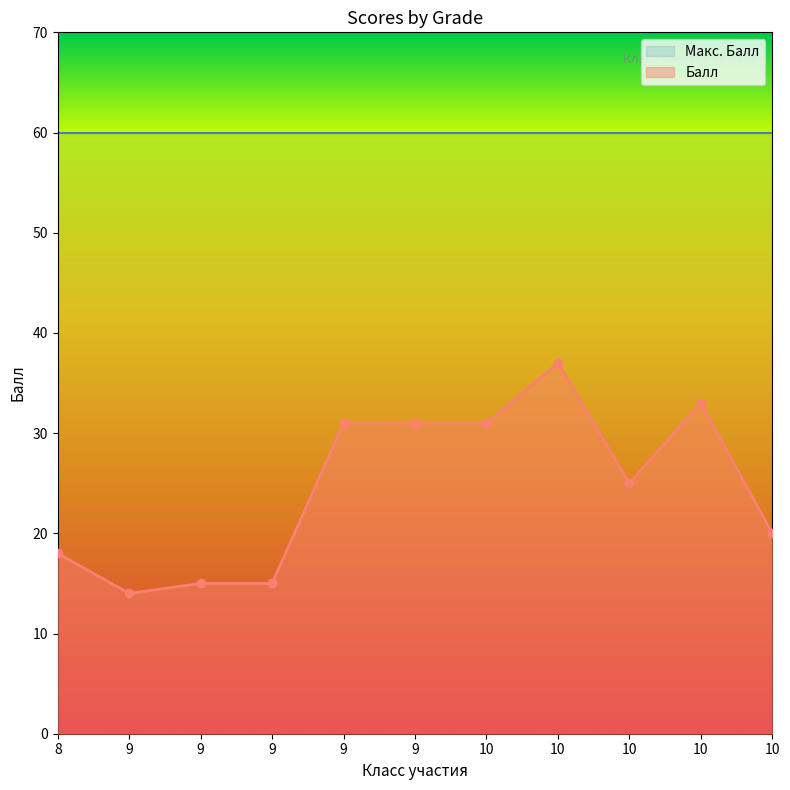

Where is the data nearest to the value 25?

10